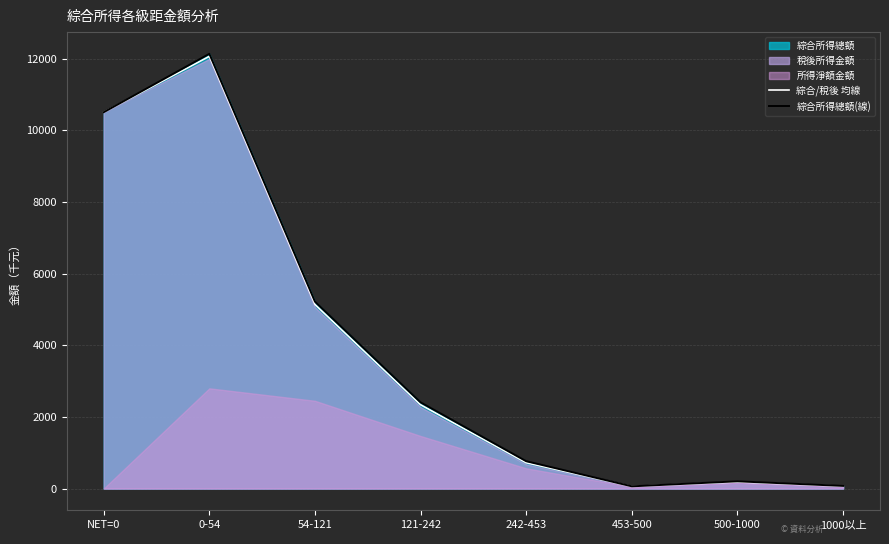

List the labels in order of 綜合/稅後 均線 value, smallest first.

453-500, 1000以上, 500-1000, 242-453, 121-242, 54-121, NET=0, 0-54